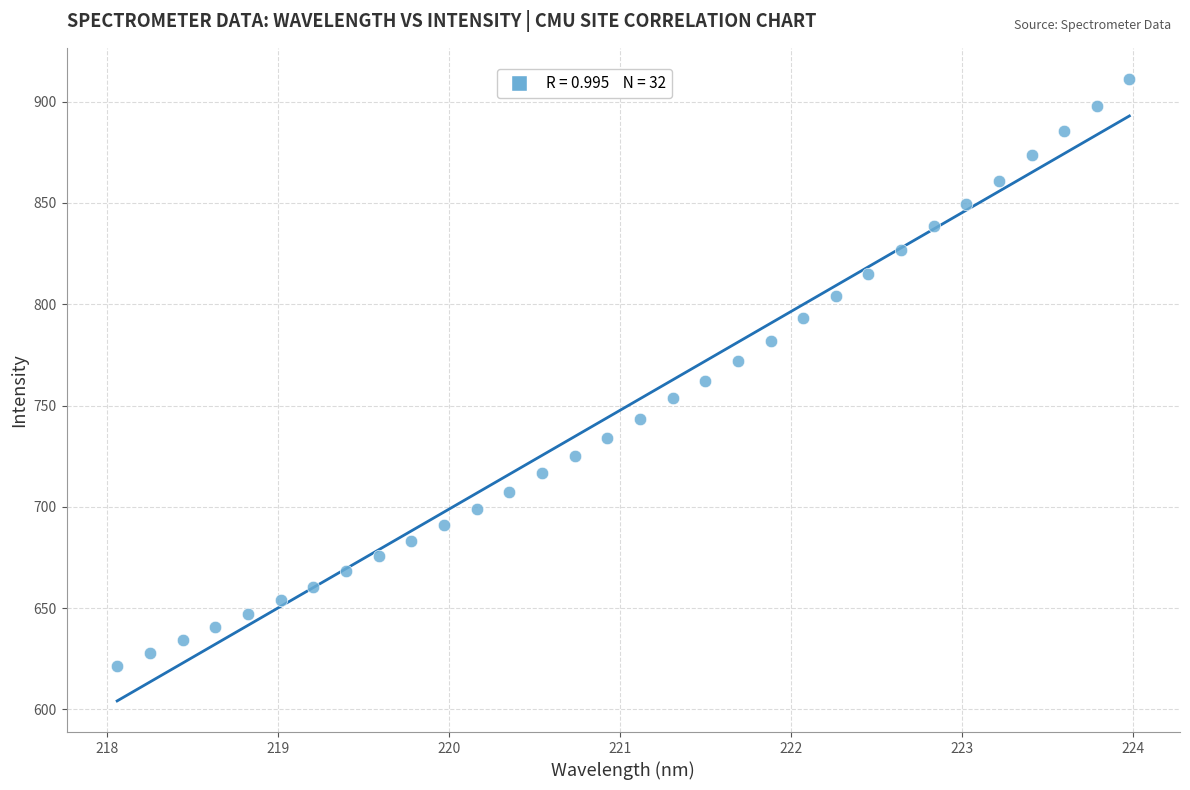

What is the range of X values (max minus min)?

5.9